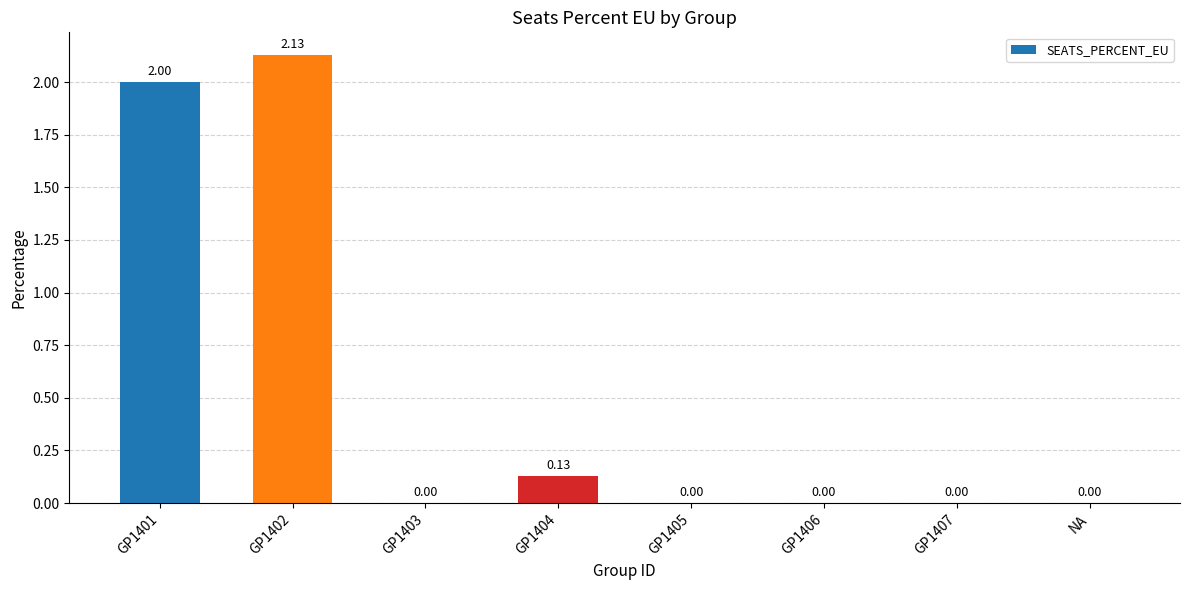

The chart shows a value of 0.0 at GP1403. True or false?

True